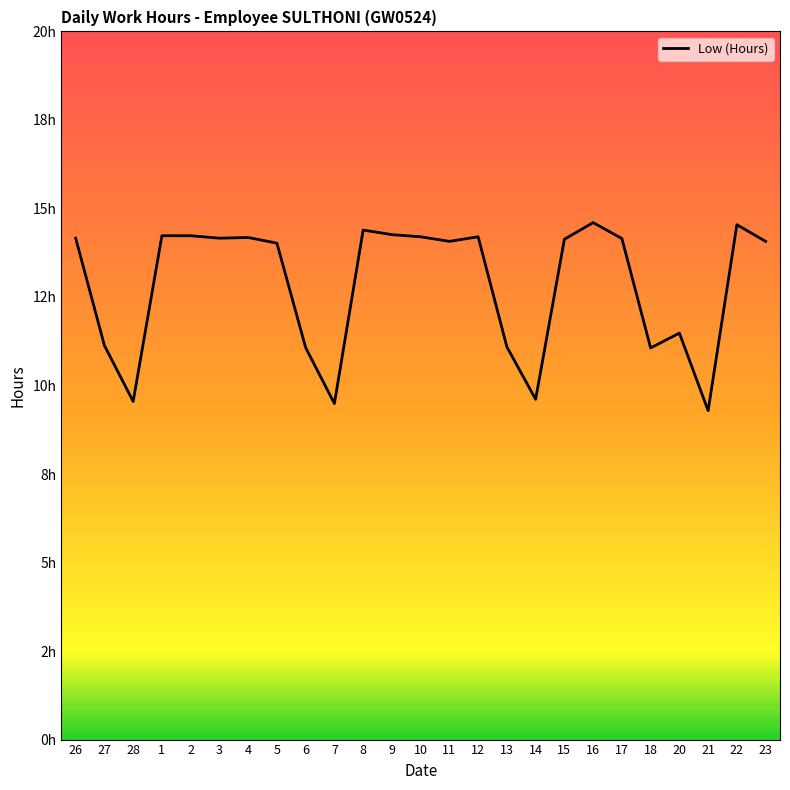

Rank the categories by value from highest to lowest.

16, 22, 8, 9, 1, 2, 10, 12, 4, 26, 3, 17, 15, 11, 23, 5, 20, 27, 13, 6, 18, 14, 28, 7, 21